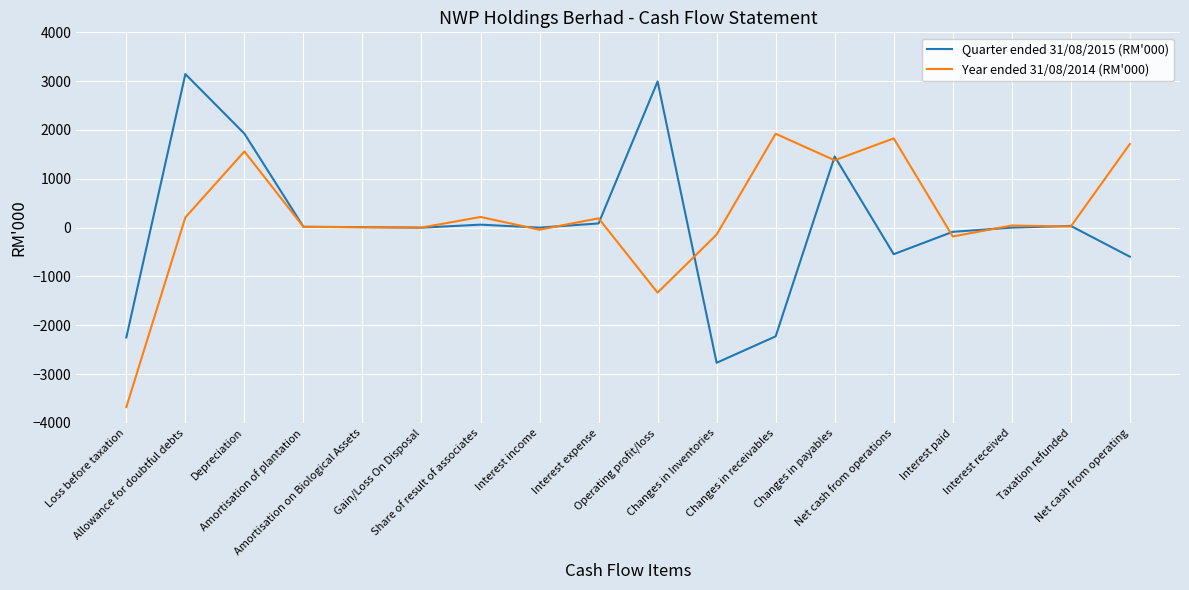

What is the minimum value for Year ended 31/08/2014 (RM'000)?

-3676